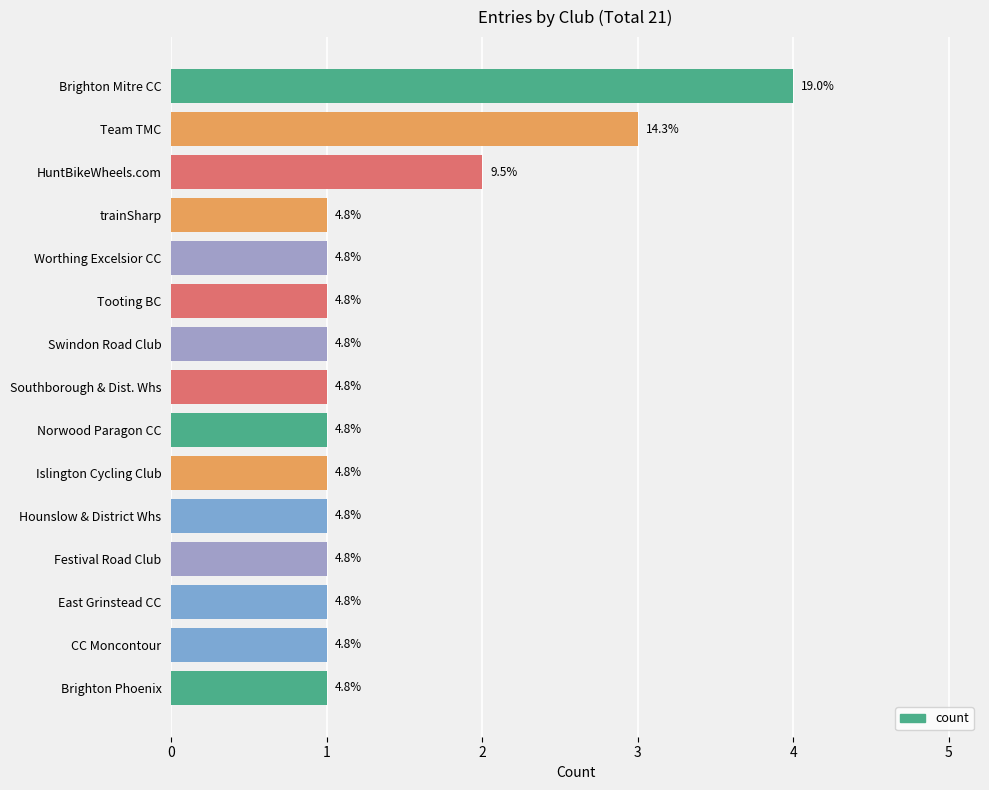

Are the bars grouped side by side (vs. stacked)?

No